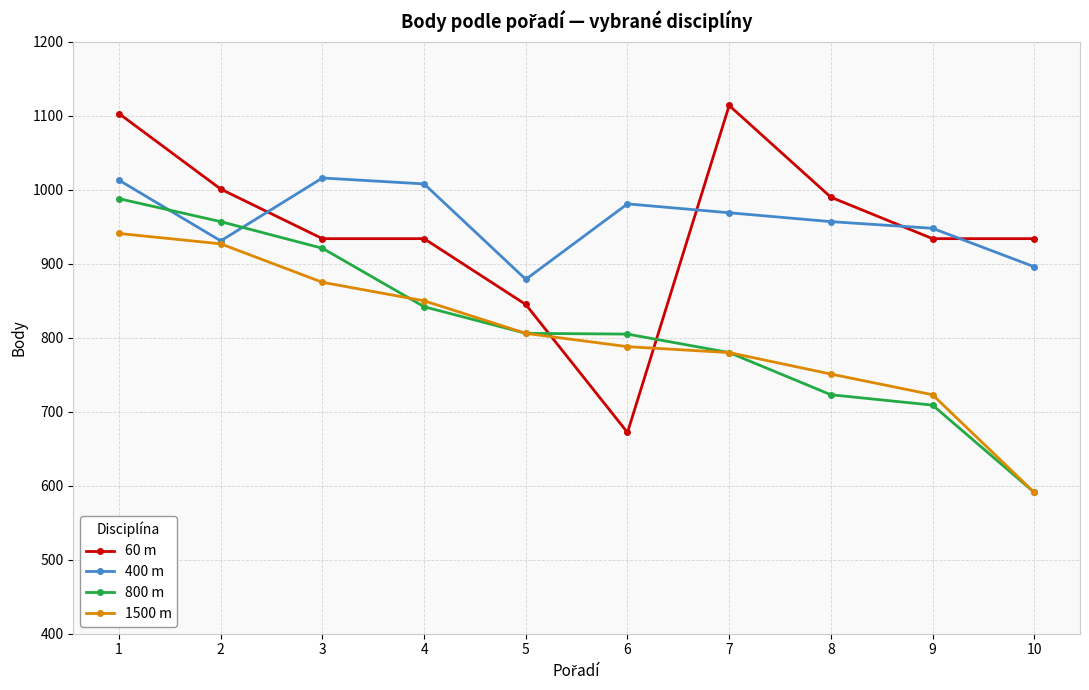

What is the total value across all series at 1?

4045